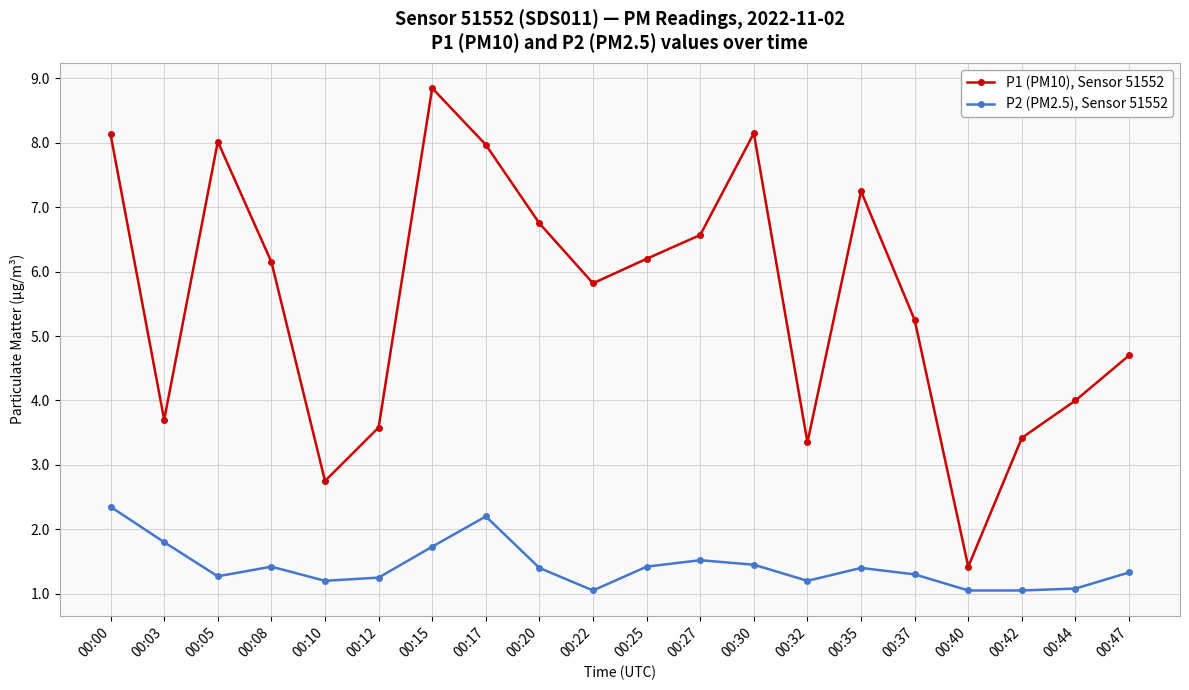

What is the total value across all series at 00:05?

9.3